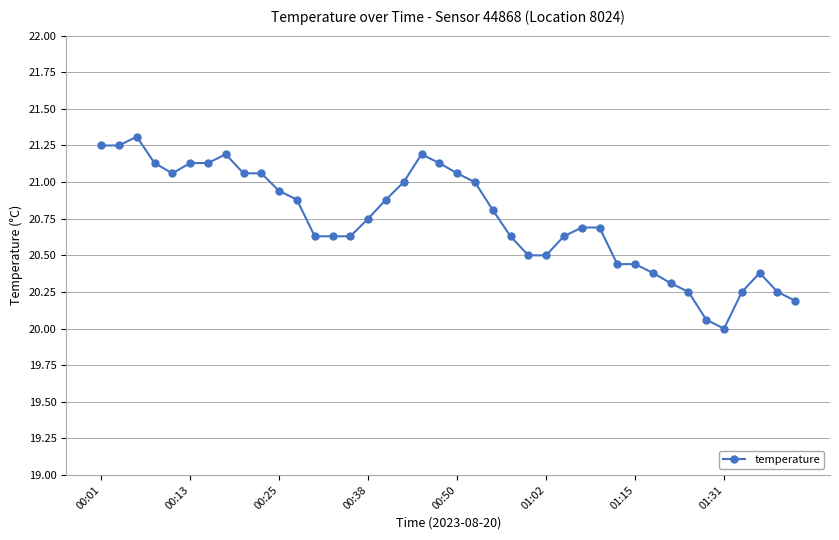

True or false: there are more than 2 points higher than both neighbors.

True